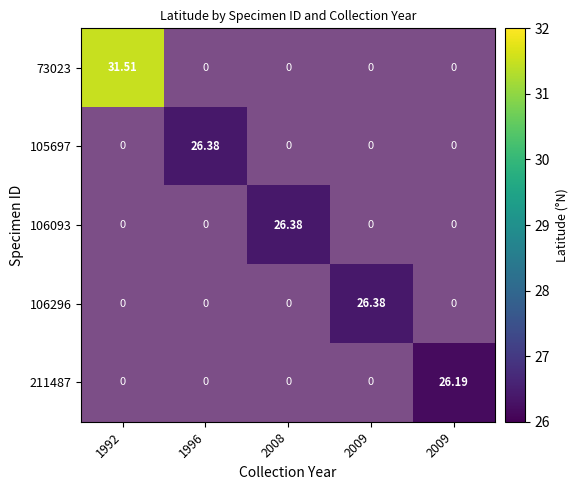

Which series has the widest spread of values?

105697